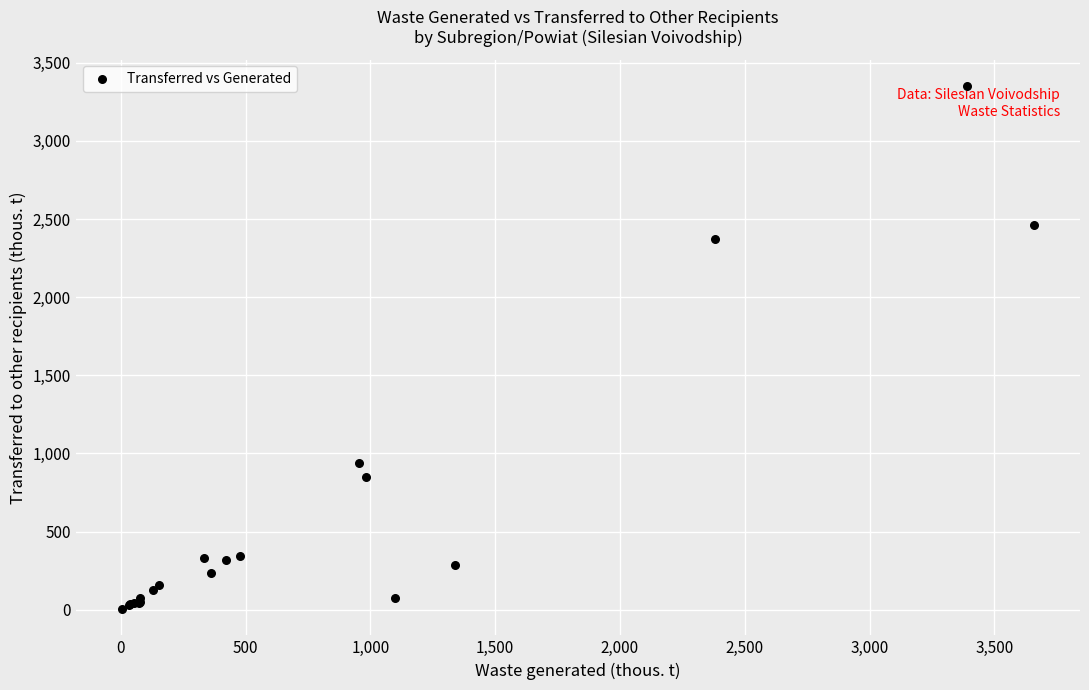

What Y value in the scatter plot is closest to 1678?

2373.3